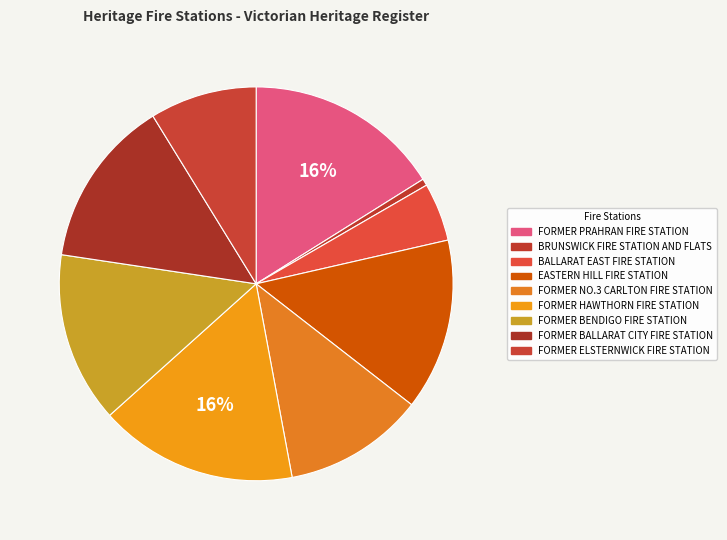

To the nearest percent, what portion does FORMER ELSTERNWICK FIRE STATION represent?

9%